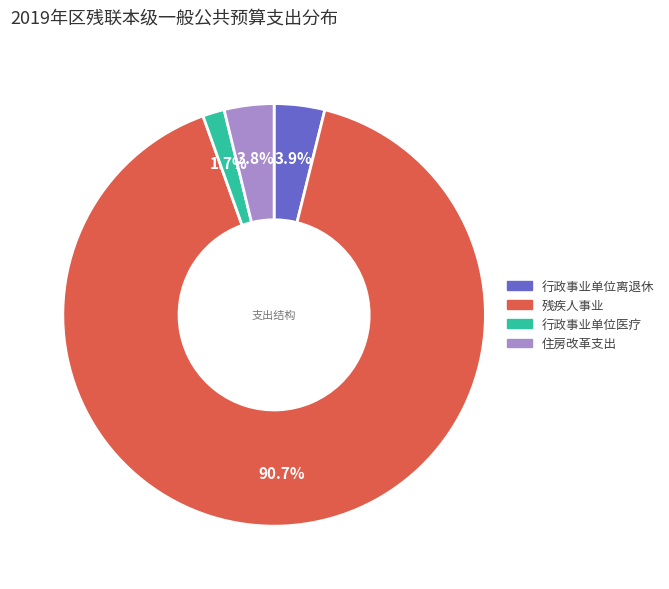

Which slice is the smallest?

行政事业单位医疗